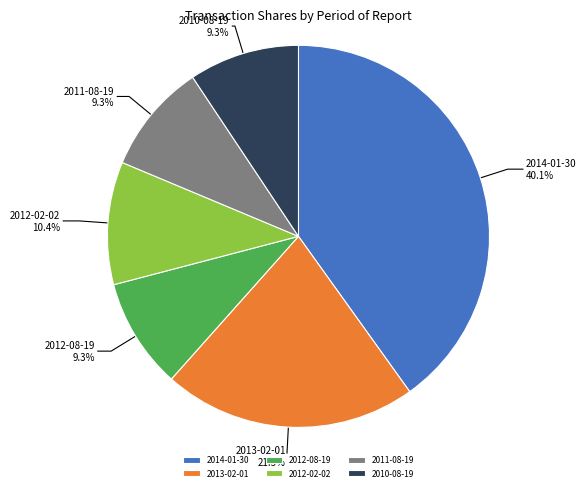

What percentage do 2012-02-02 and 2012-08-19 together represent?

19.7%